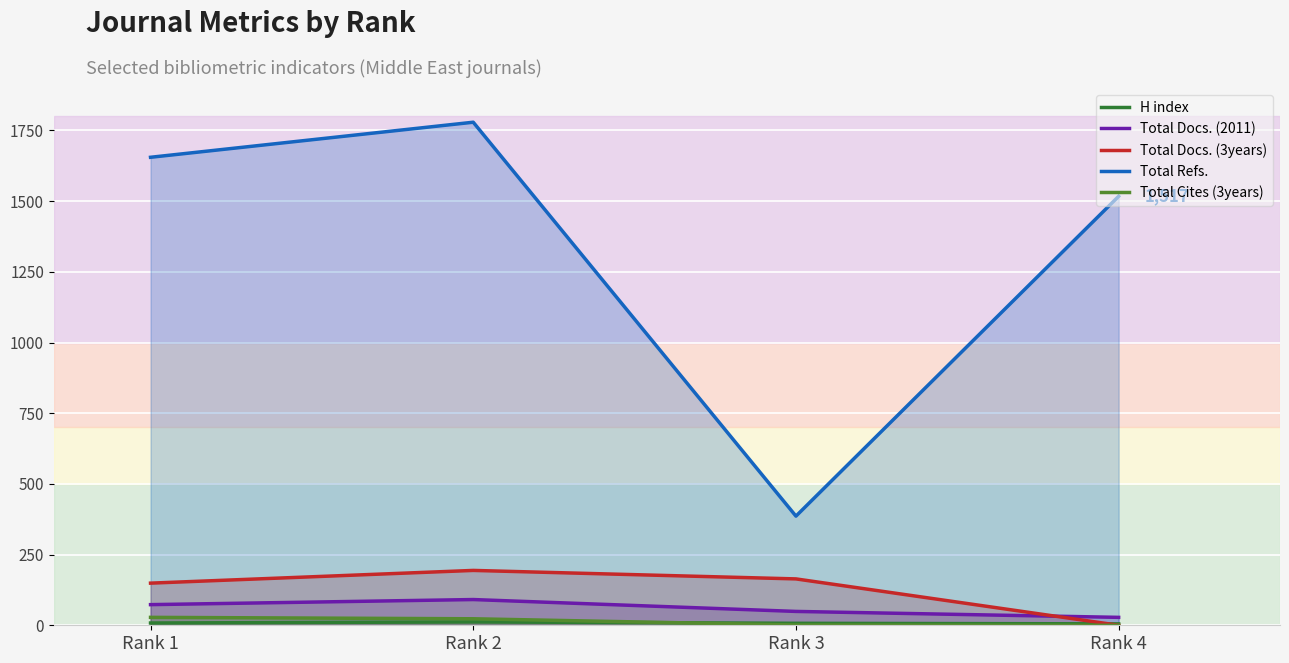

What is the difference between the highest and lowest values at Rank 2?

1767